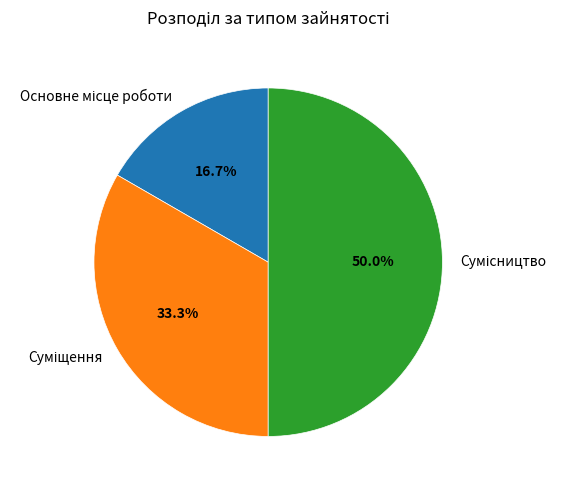

Approximately how many times larger is the value at Основне місце роботи compared to Суміщення?

0.5